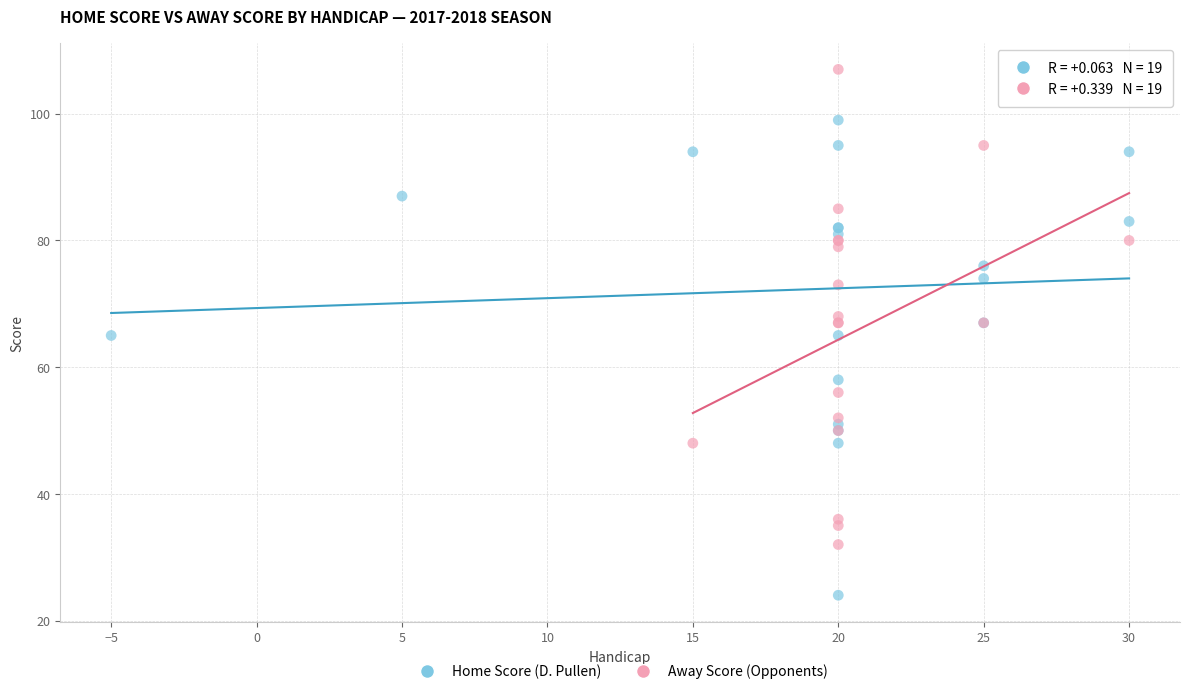

Which series contains the lowest Y value?

Home Score (D. Pullen)